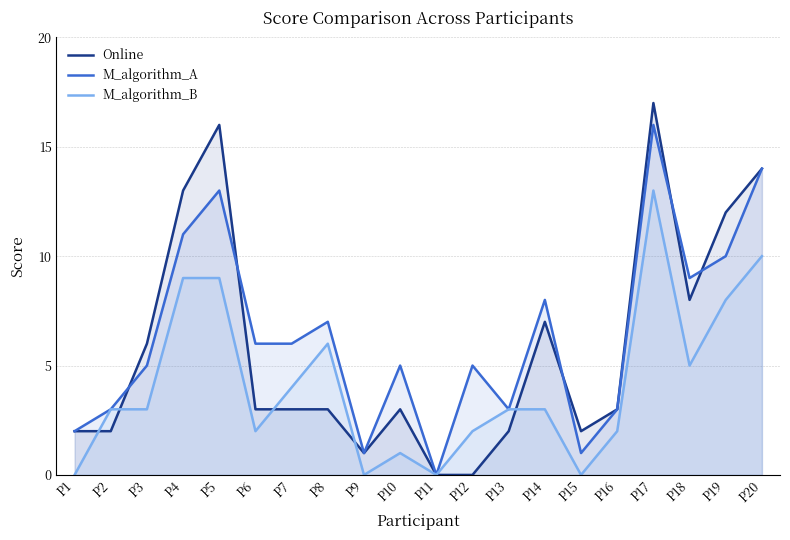

How many lines are shown in the chart?

3